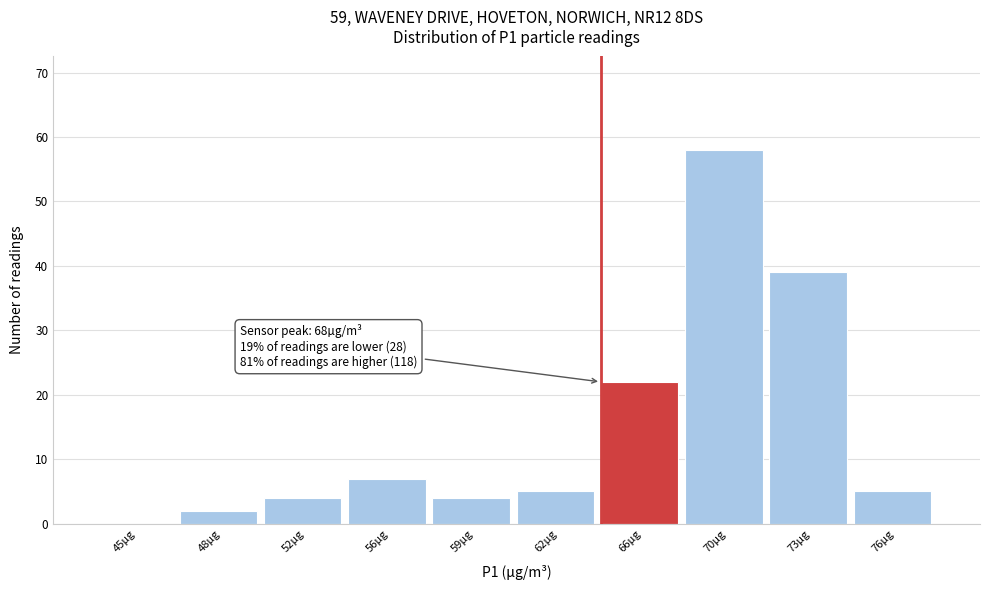

Reading left to right, what are all the values shown in this chart?

45µg=0	48µg=2	52µg=4	56µg=7	59µg=4	62µg=5	66µg=22	70µg=58	73µg=39	76µg=5